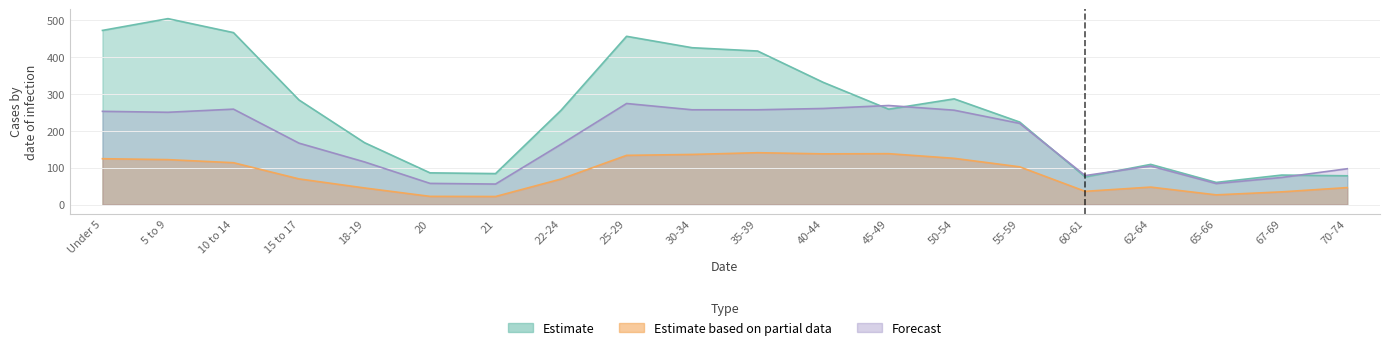

Which series has the largest total across all categories?

Estimate